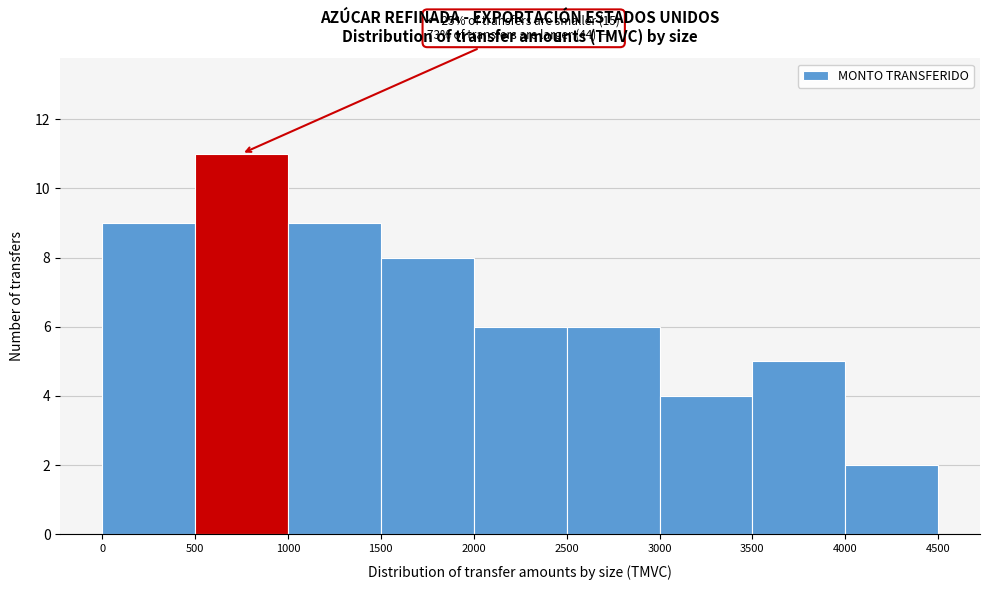

Which range on the x-axis has the tallest bar?

500 to 1000